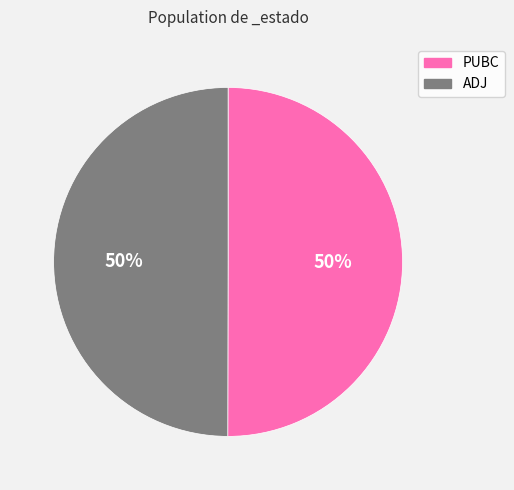

To the nearest percent, what is the combined percentage of ADJ and PUBC?

100%